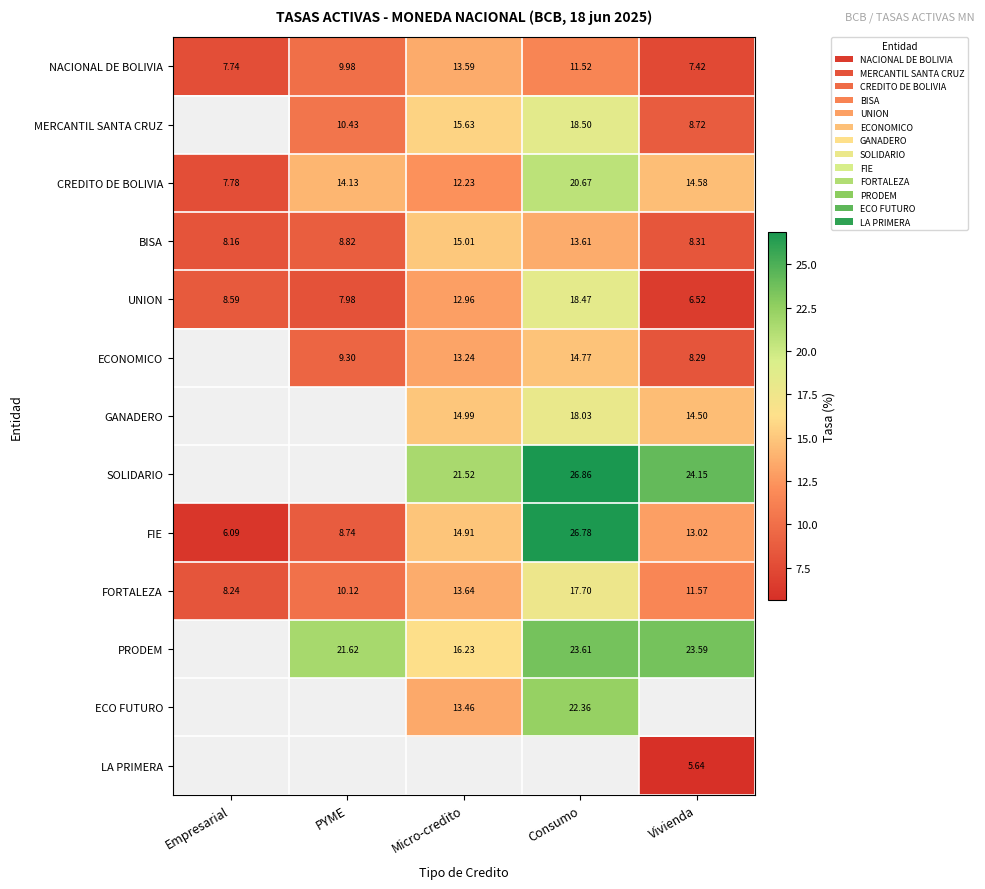

What is the difference between the UNION values at Empresarial and Consumo?

9.9